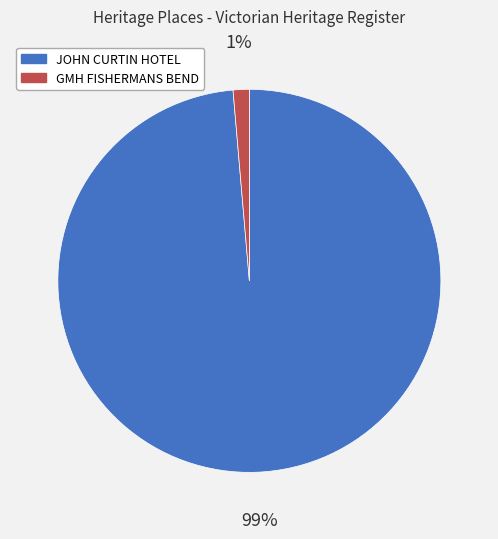

The GMH FISHERMANS BEND slice represents 12% of the pie. True or false?

False